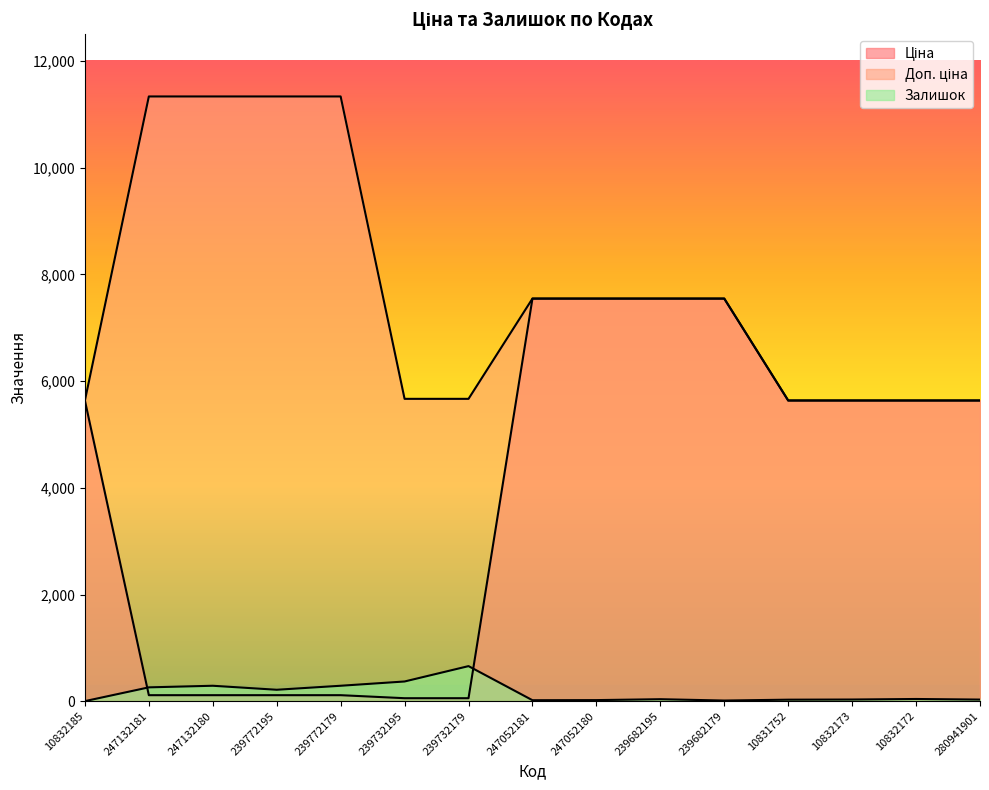

What is the spread (max minus min) of values at 239732179?

5610.3